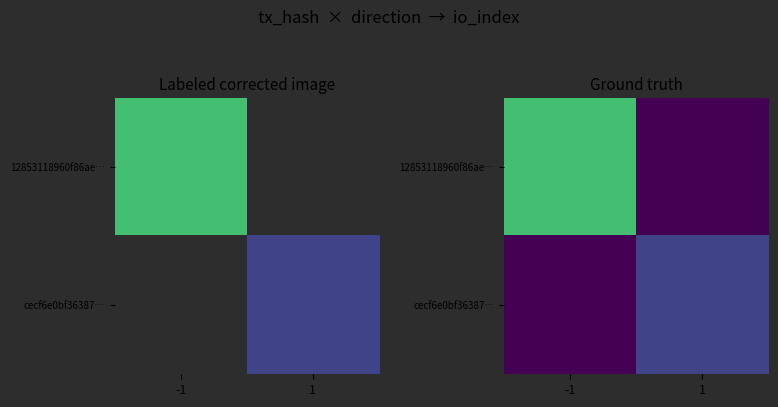

Between 1 and -1, which is larger?

-1